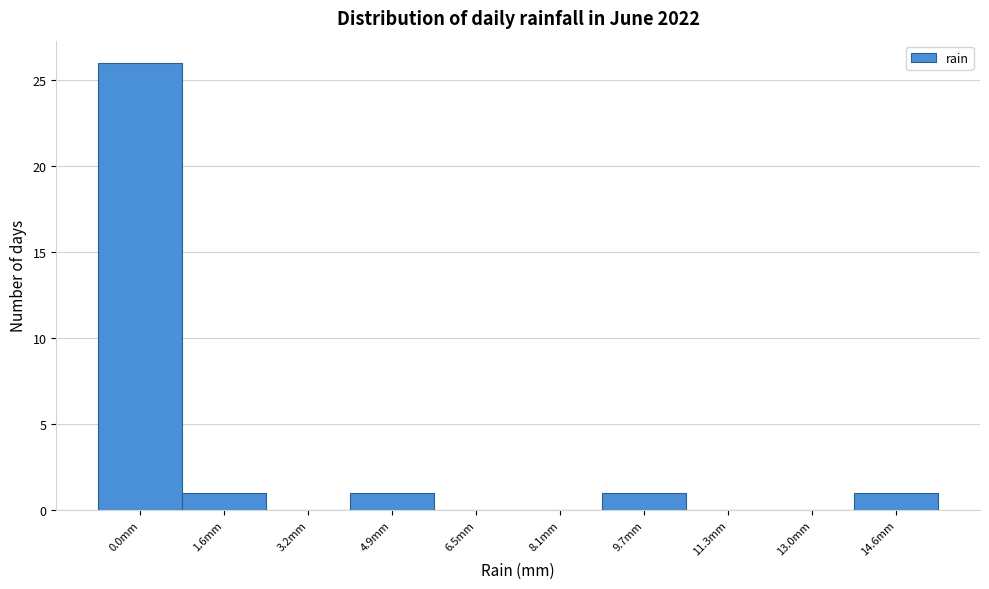

Reading left to right, list all the values displayed in this chart.

0.0mm=26	1.6mm=1	3.2mm=0	4.9mm=1	6.5mm=0	8.1mm=0	9.7mm=1	11.3mm=0	13.0mm=0	14.6mm=1